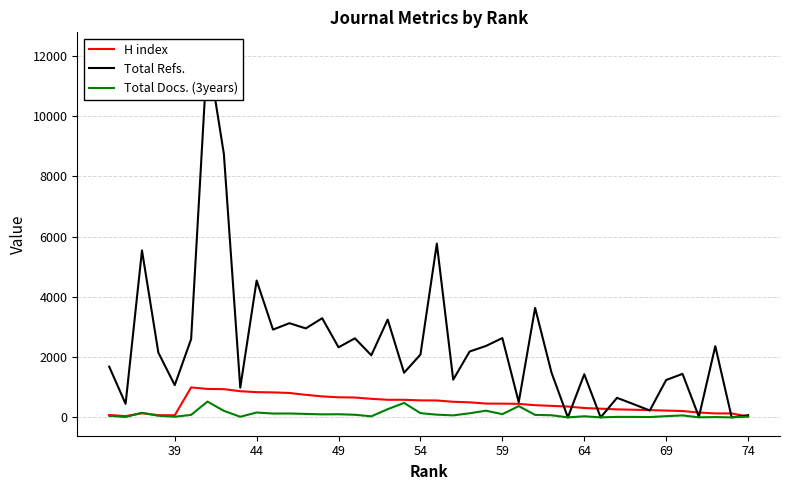

How many values in Total Docs. (3years) are above zero?

37